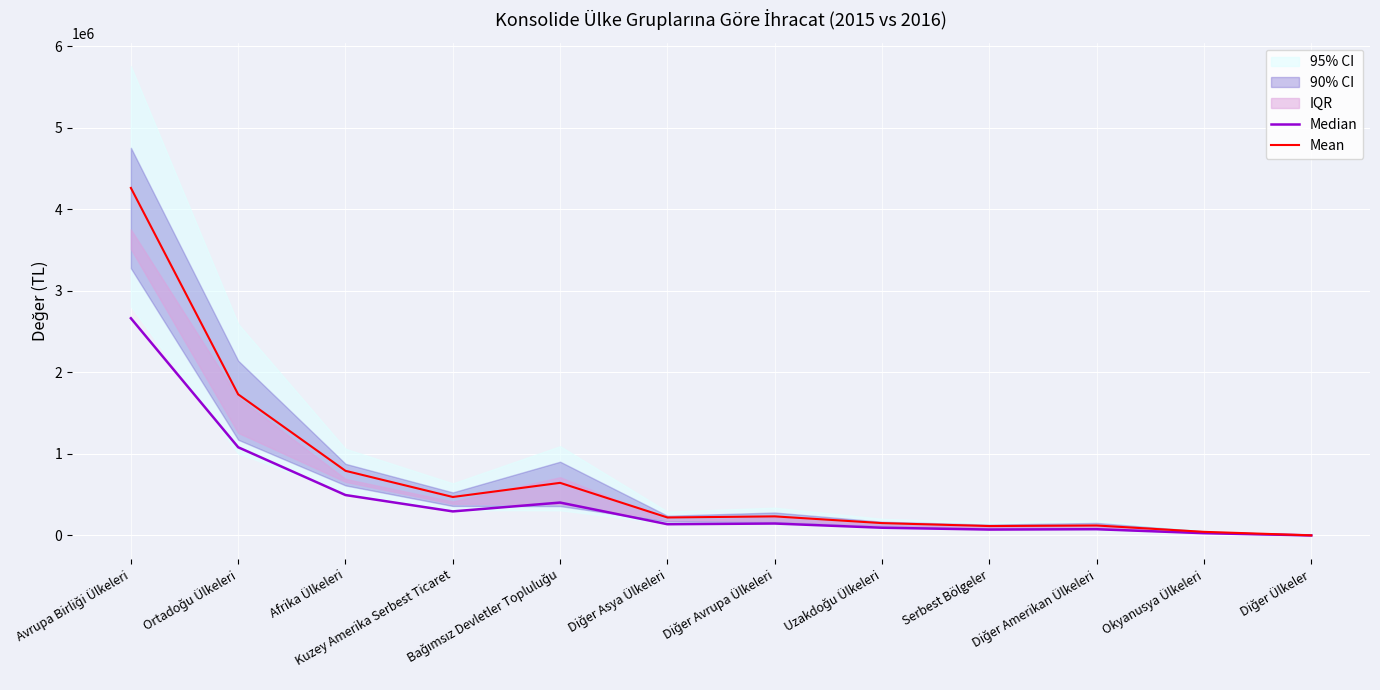

Which category has the highest value across all series?

Avrupa Birliği Ülkeleri